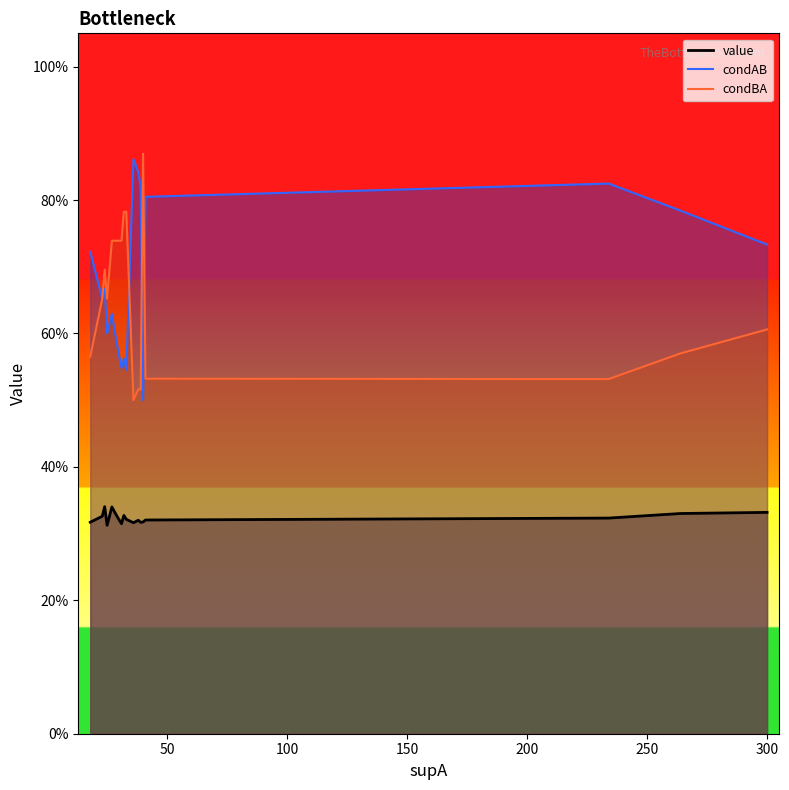

Which series changed the most between 2 and 11?

condBA